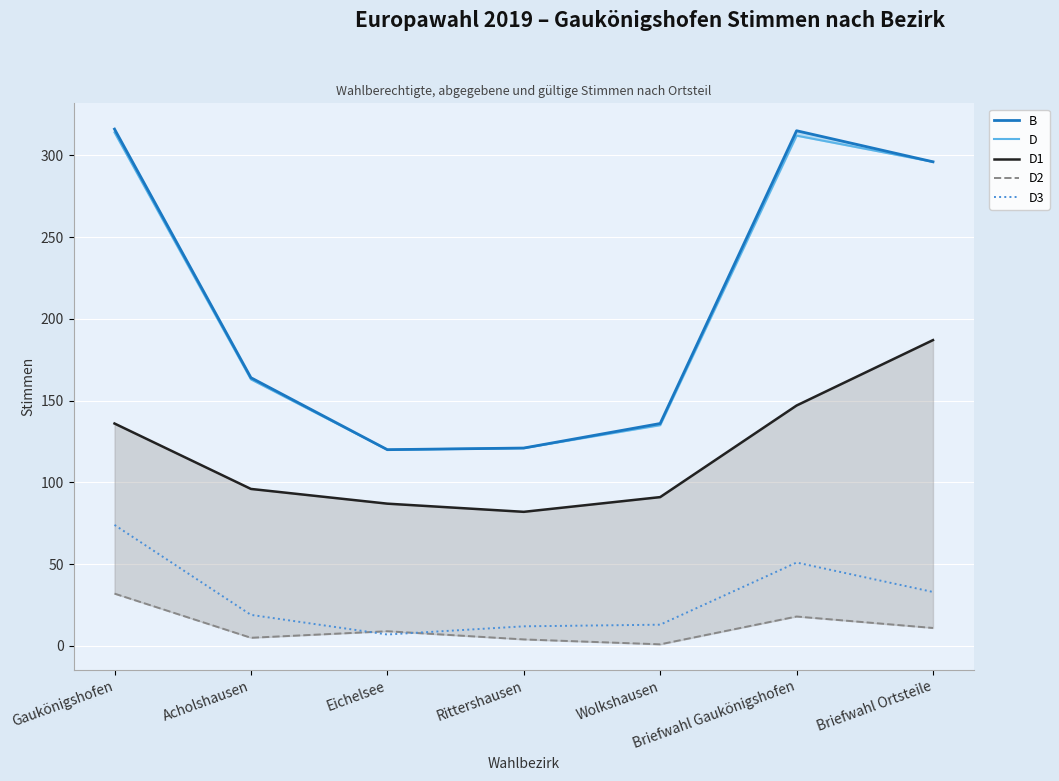

What is the average value of the D3 series?

30